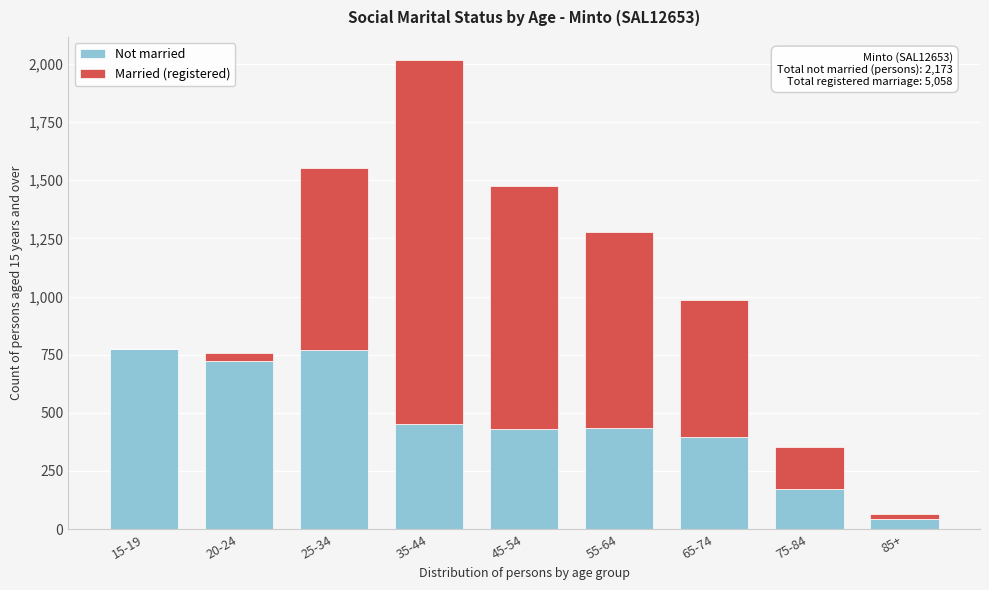

What is the sum of all Not married values?

4199